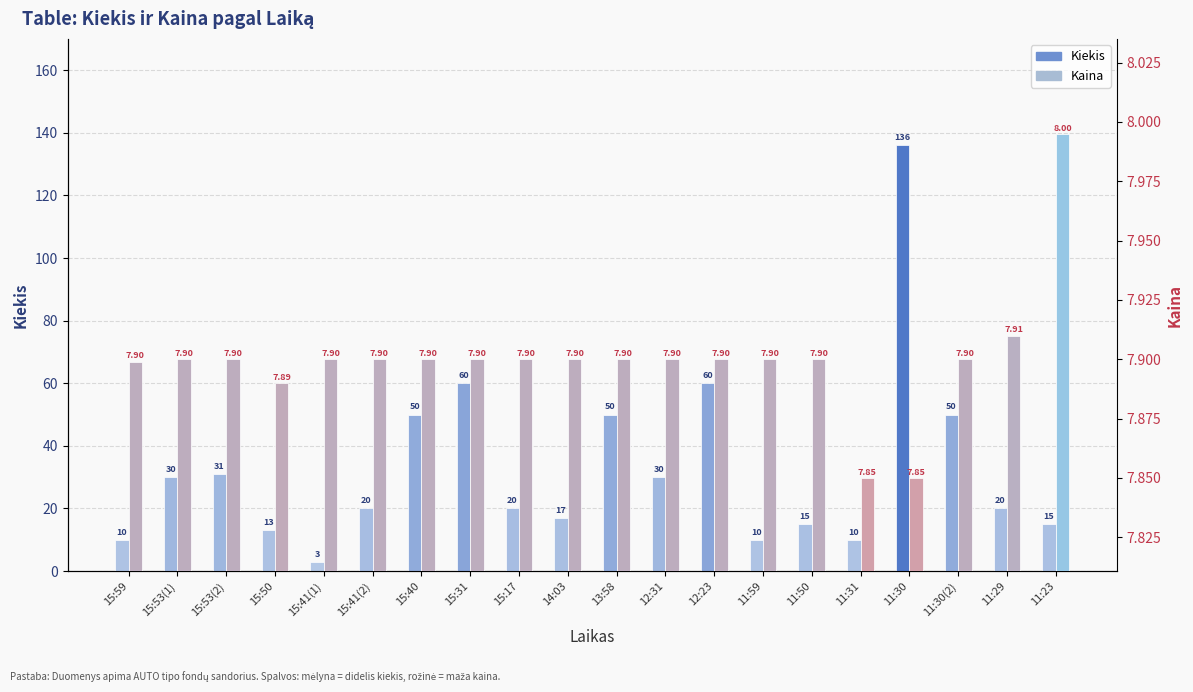

At how many categories does at least one series exceed 130?

1